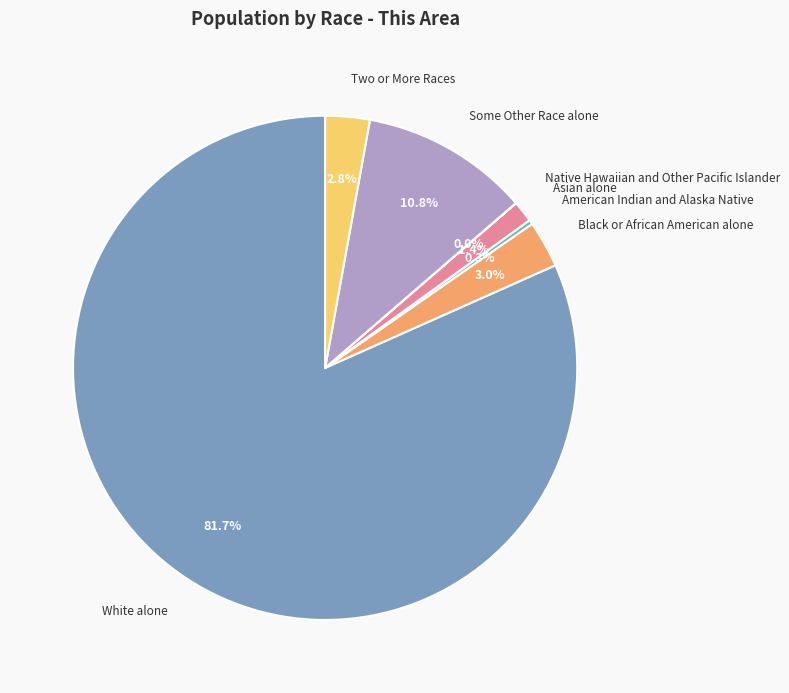

Which has a higher value, White alone or Asian alone?

White alone